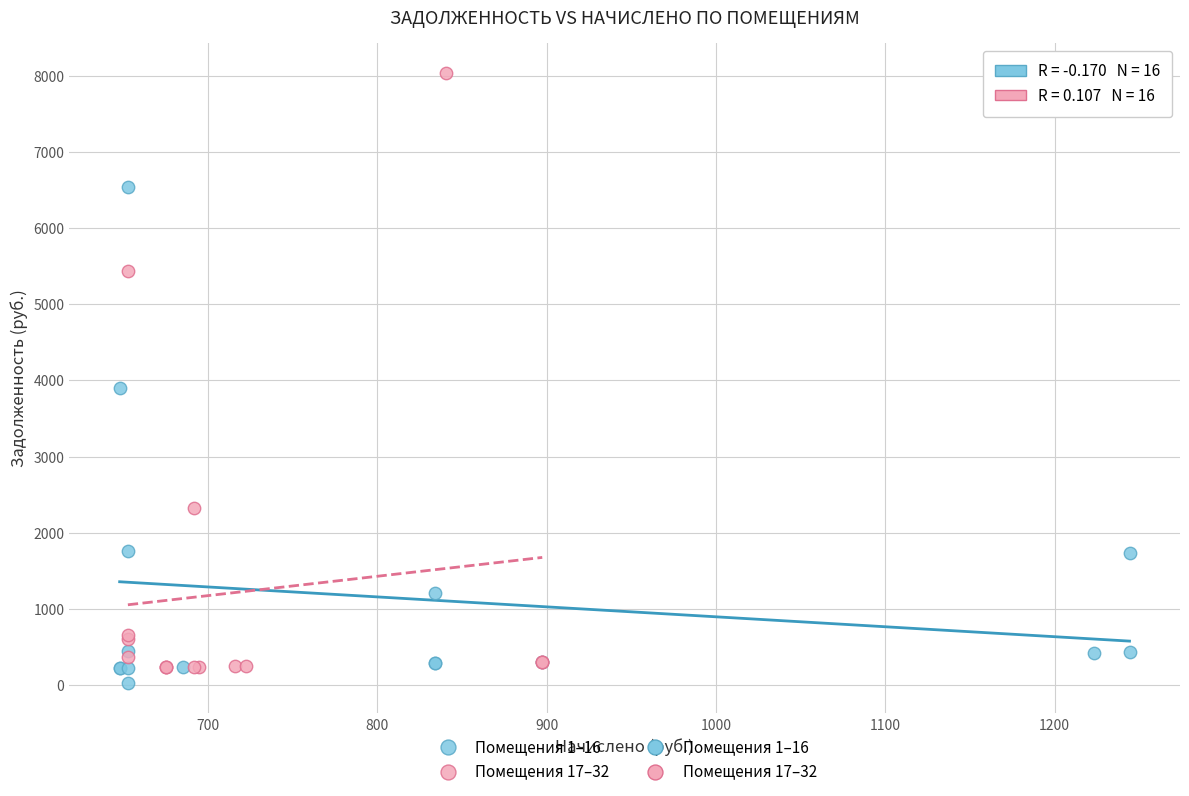

Which series contains the lowest Y value?

Помещения 1–16